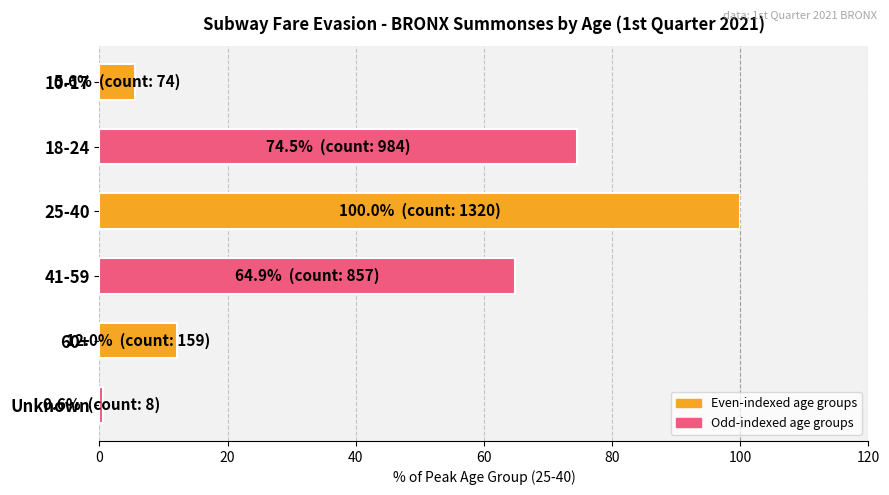

Is it true that the value at 25-40 is 100.0?

True